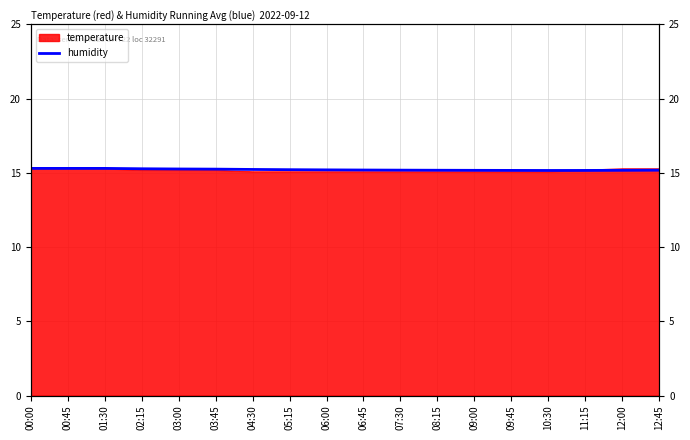

How many lines are shown in the chart?

1